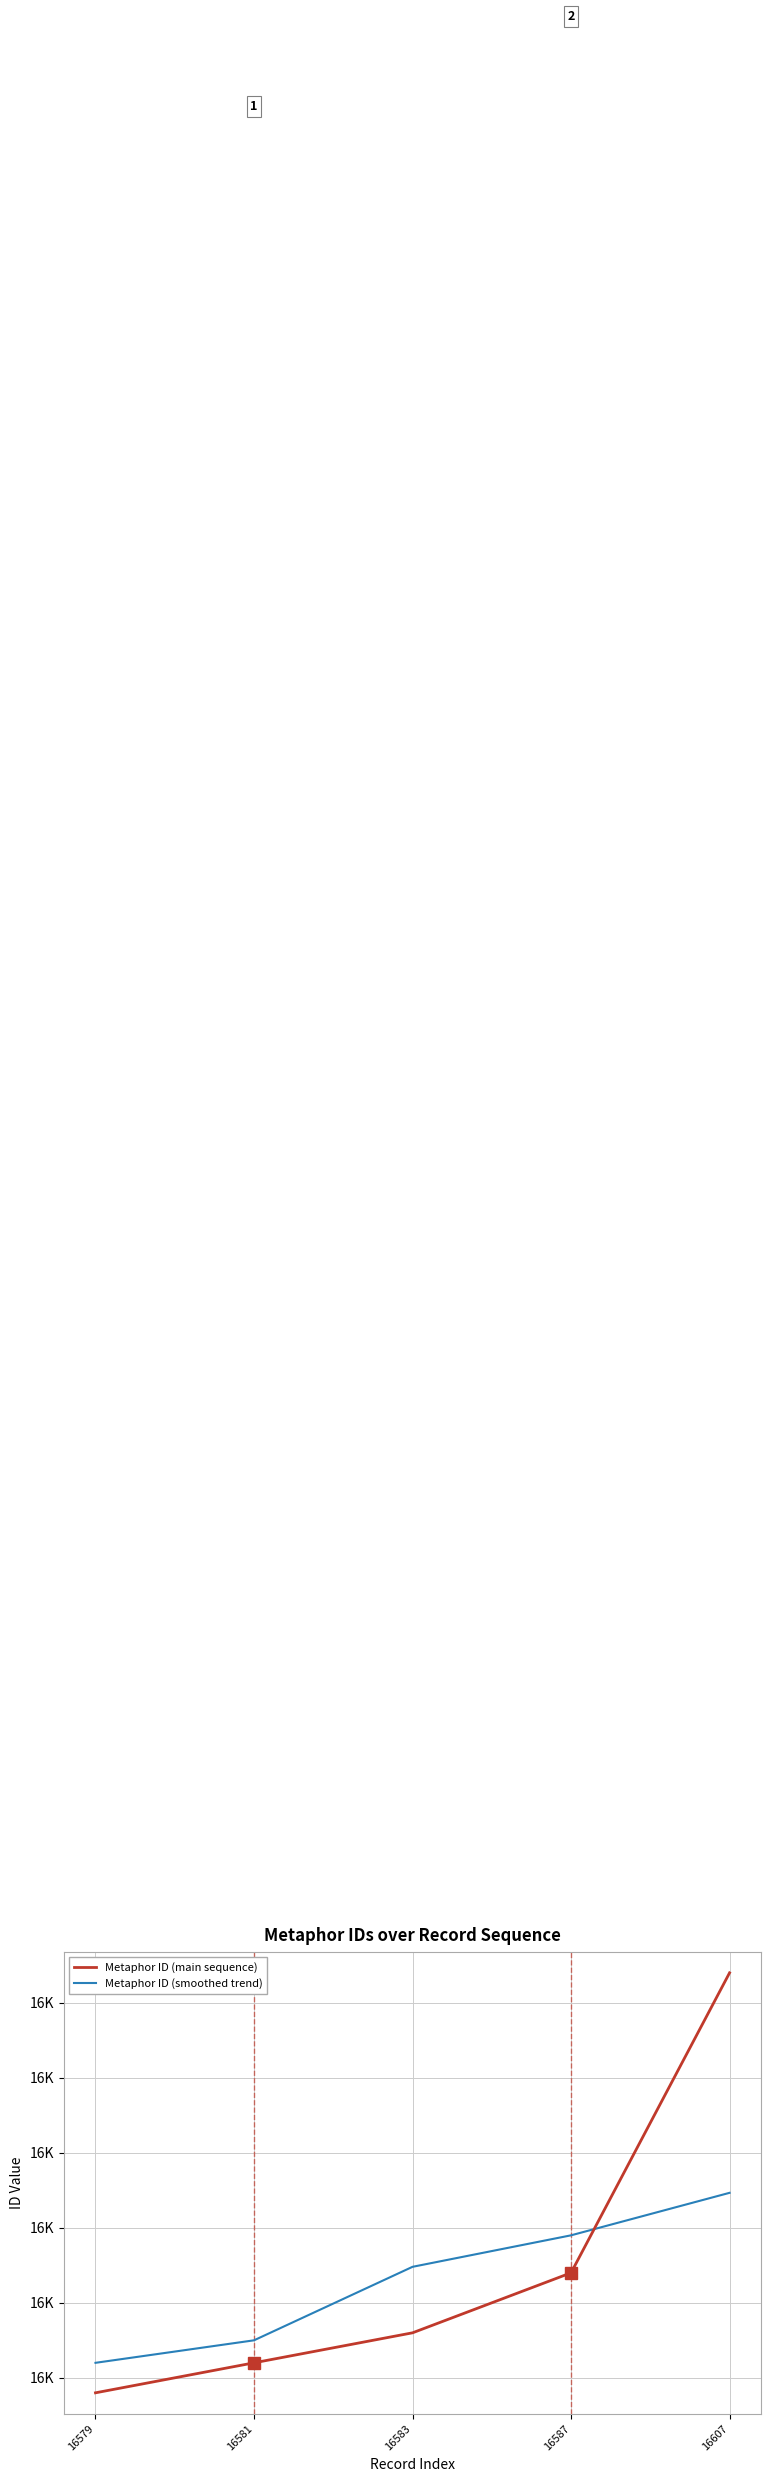

Does the chart display data point markers on the line(s)?

No